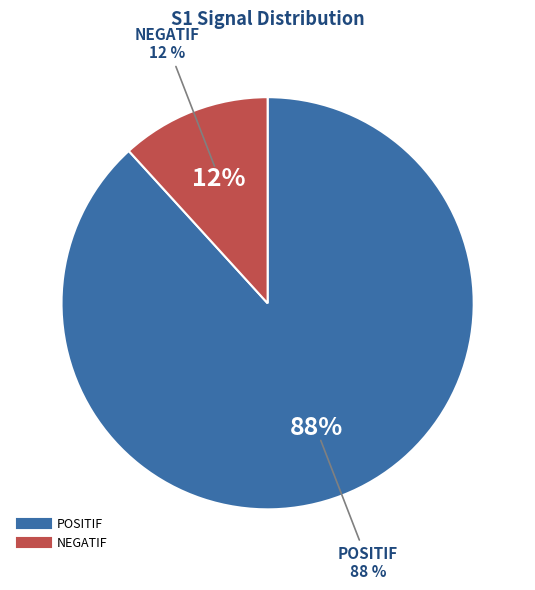

Between NEGATIF and POSITIF, which is larger?

POSITIF